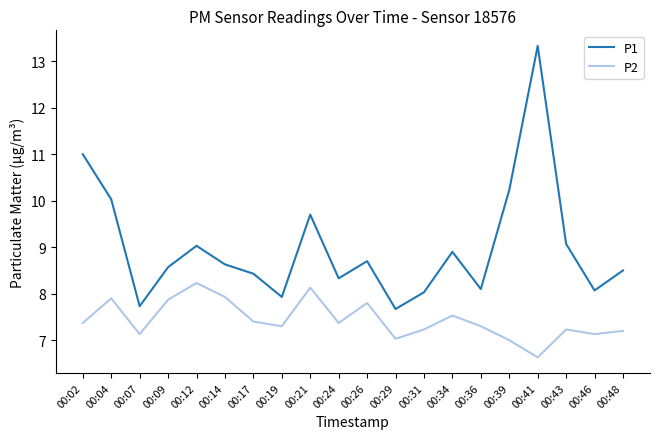

How many values in the P1 series exceed 8?

17